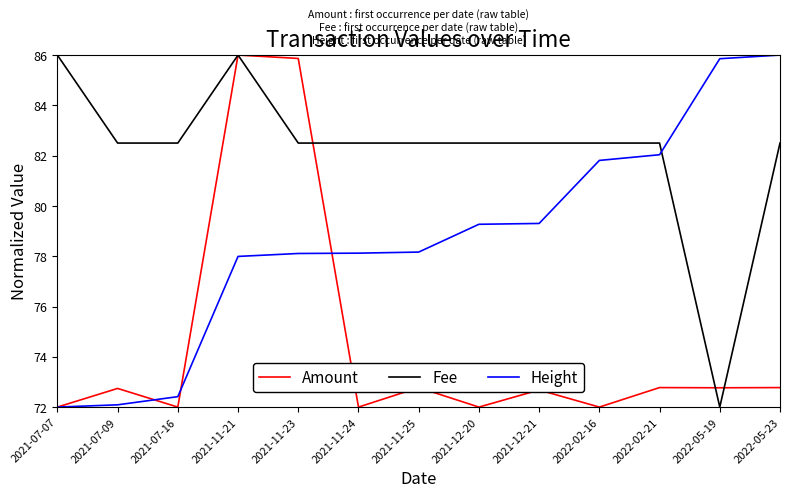

What is the difference between the highest and lowest values at 2022-02-16?

10.5